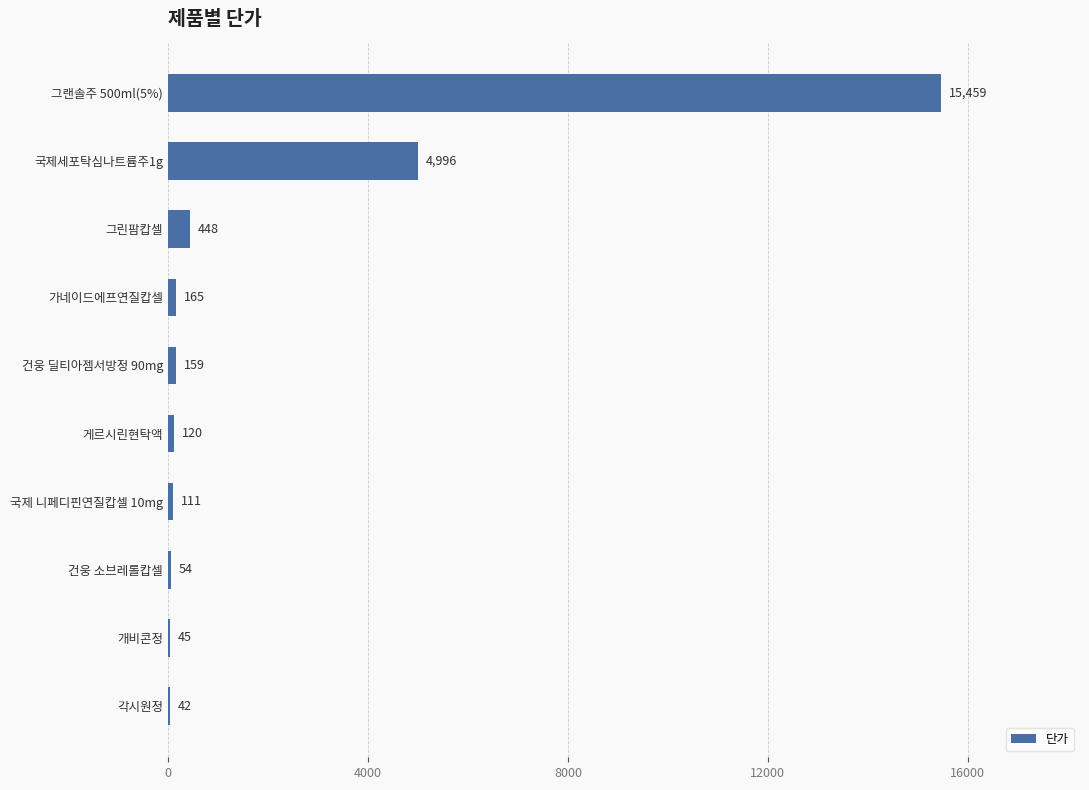

What is the sum of the values at 국제세포탁심나트륨주1g and 건웅 딜티아젬서방정 90mg?

5155